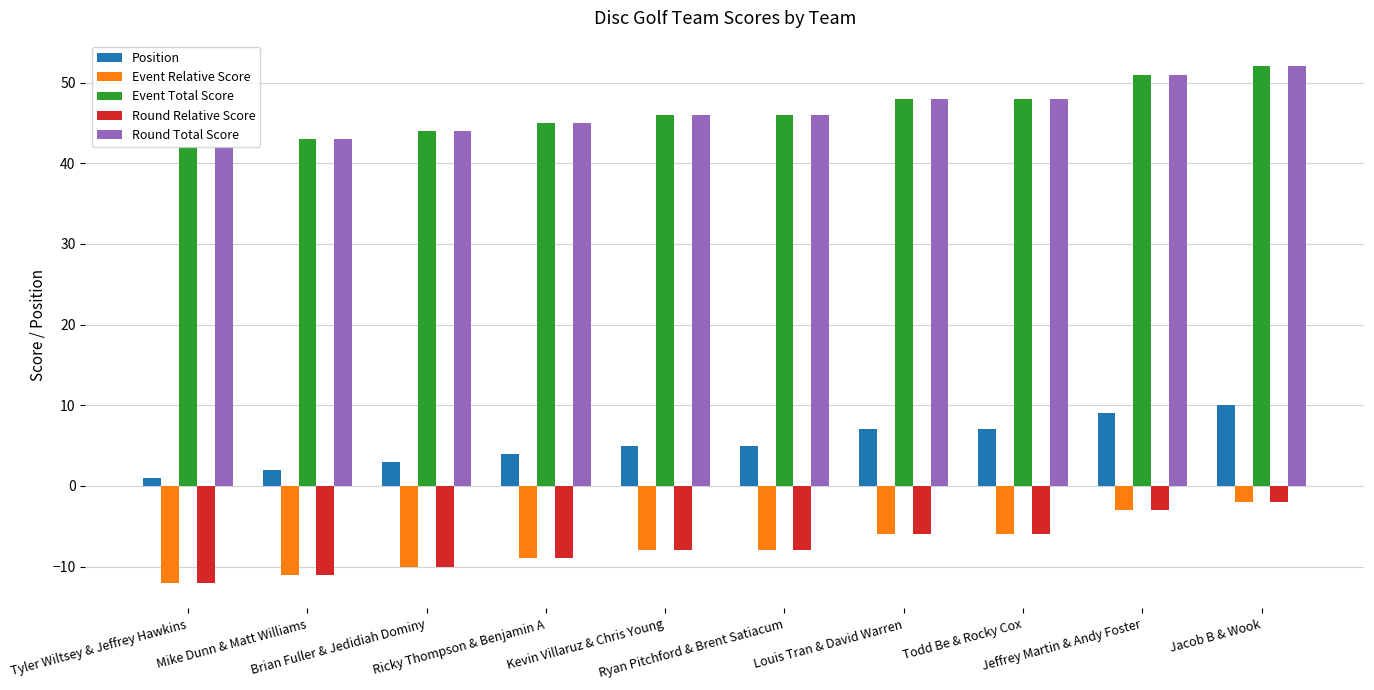

What is the spread (max minus min) of values at Mike Dunn & Matt Williams?

54